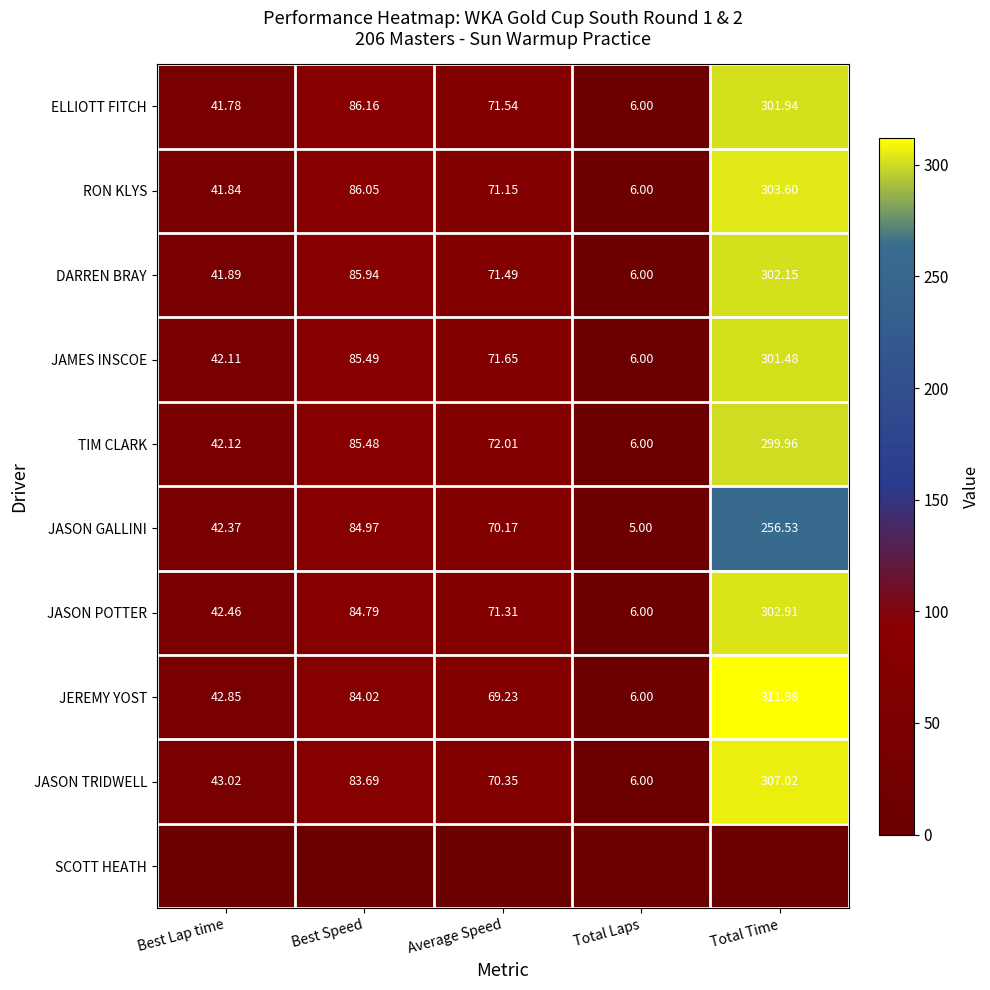

List the labels in order of ELLIOTT FITCH value, smallest first.

Total Laps, Best Lap time, Average Speed, Best Speed, Total Time